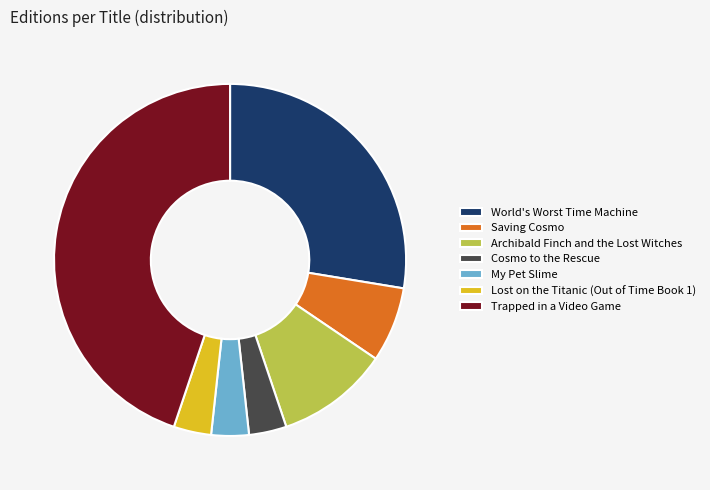

Do Archibald Finch and the Lost Witches and Lost on the Titanic (Out of Time Book 1) together represent more than half of the pie?

No